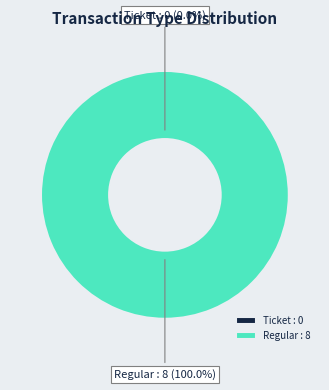

What percentage is the Regular (io_index=8) slice, to the nearest percent?

100%